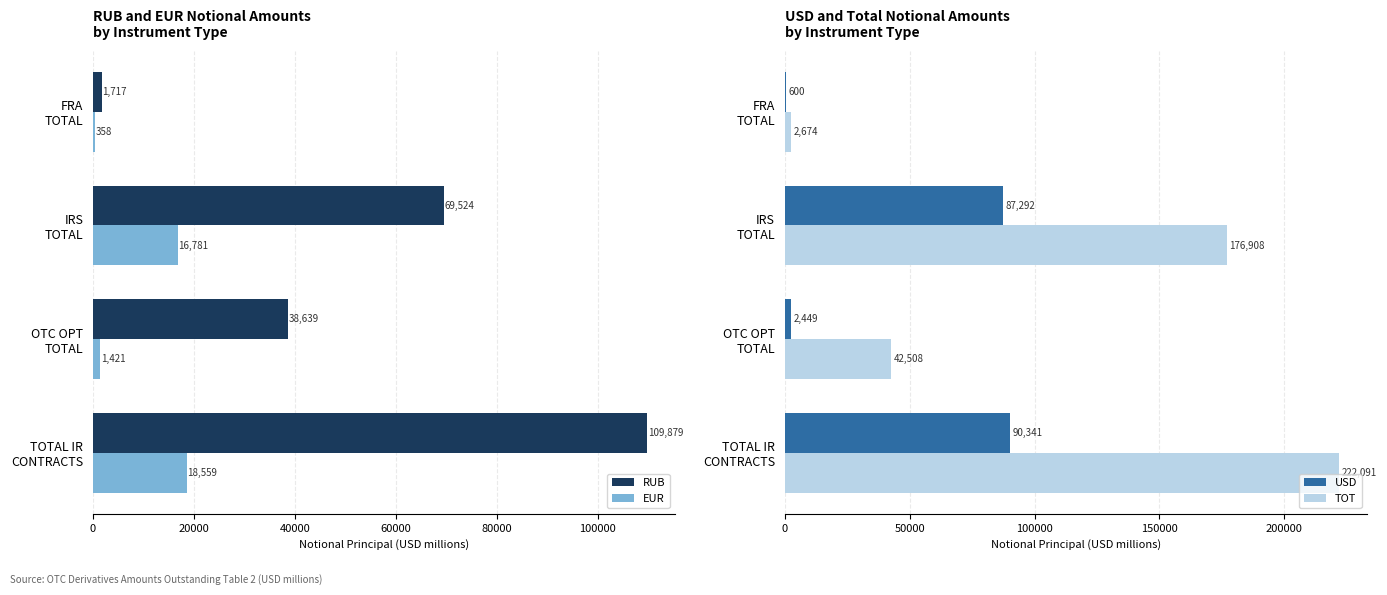

Which category has the highest value in the RUB series?

TOTAL IR
CONTRACTS